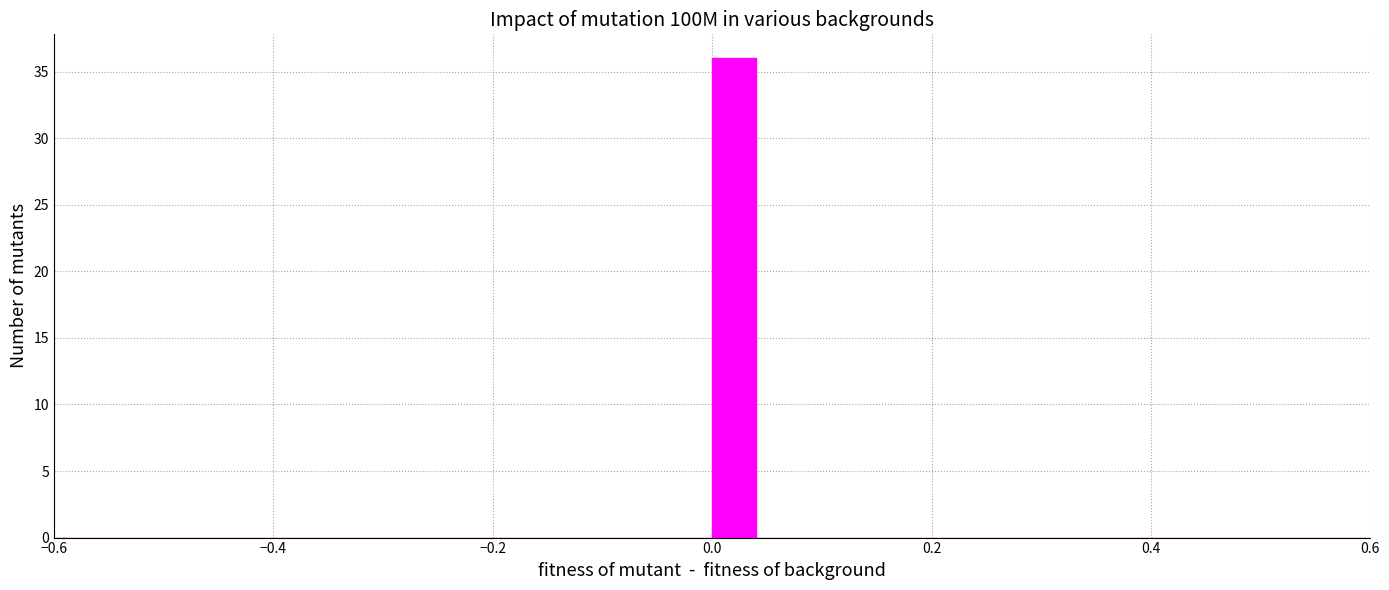

Around what value on the x-axis is the tallest bar? Give the approximate position of its centre, as read against the axis.

0.02